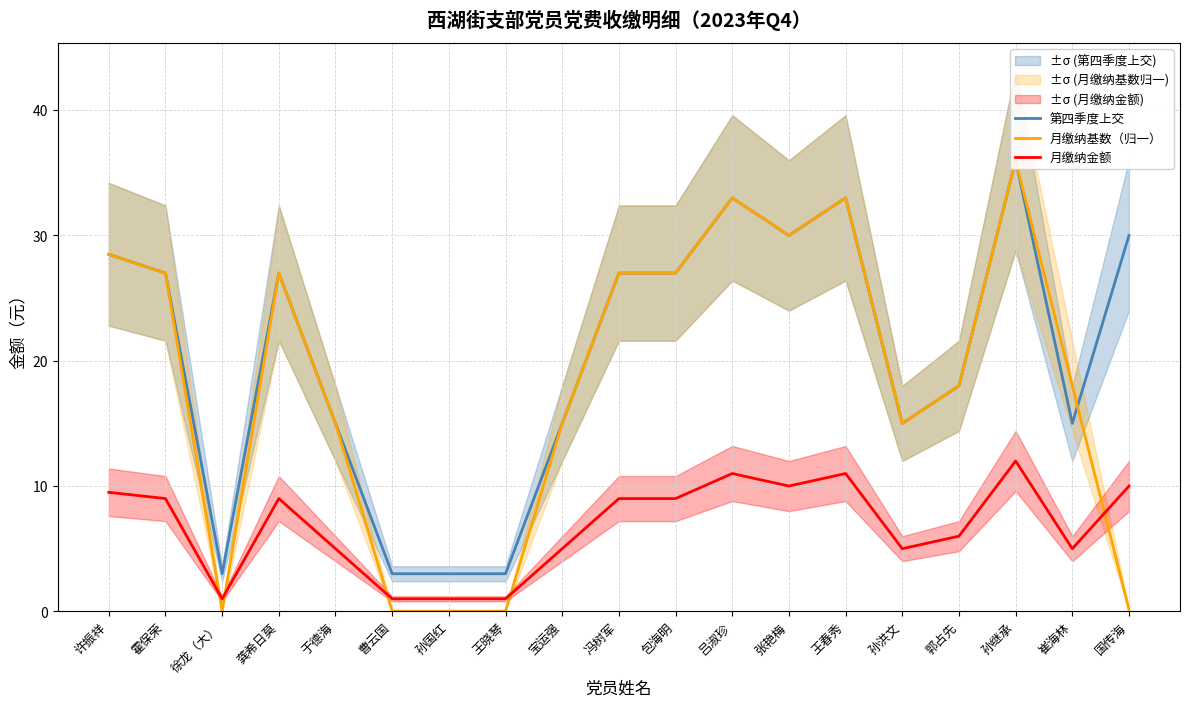

Where is the first local maximum for 第四季度上交?

龚希日莫